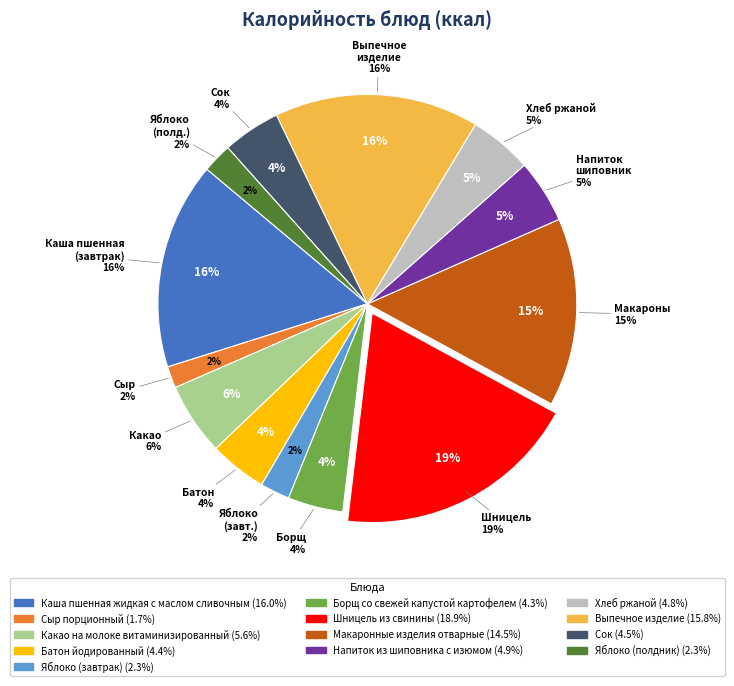

To the nearest percent, what portion does Шницель из свинины represent?

19%